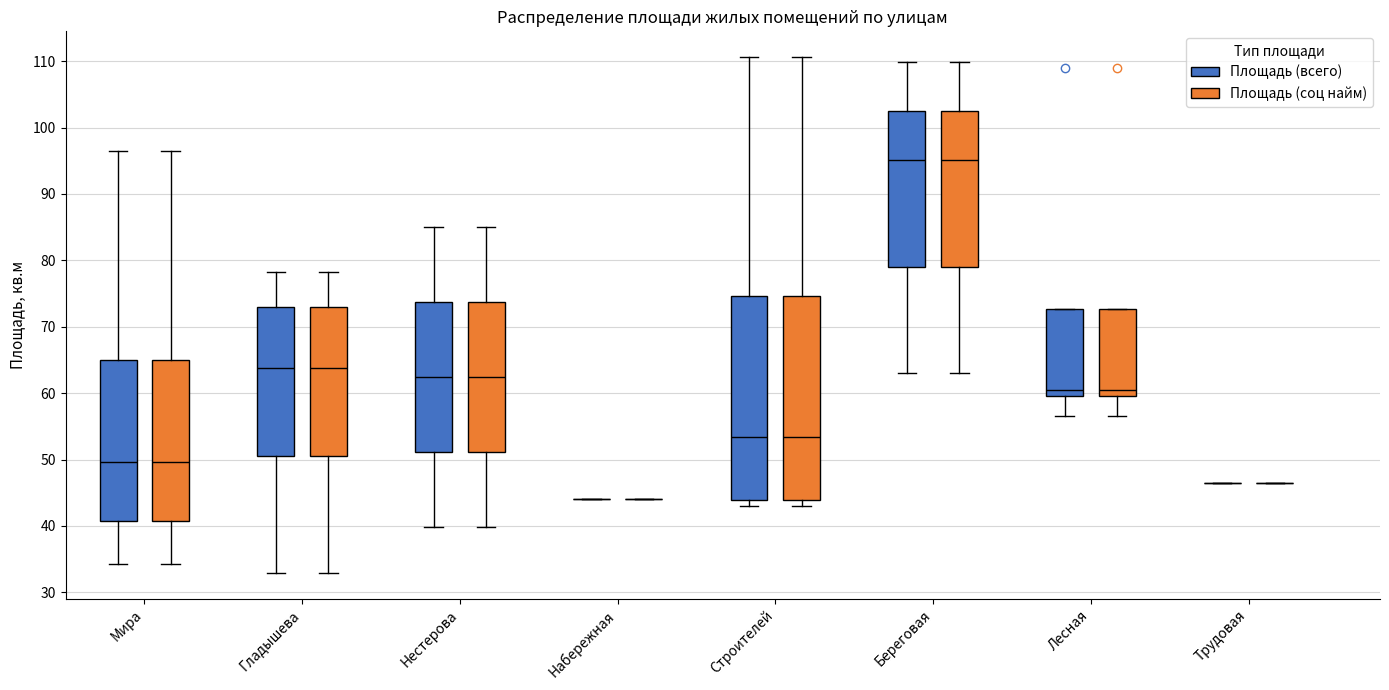

Where does the upper whisker of the box for Береговая (Площадь (всего)) end on the y-axis? The values are not printed on the chart, so give them approximately, as read against the axis.

110